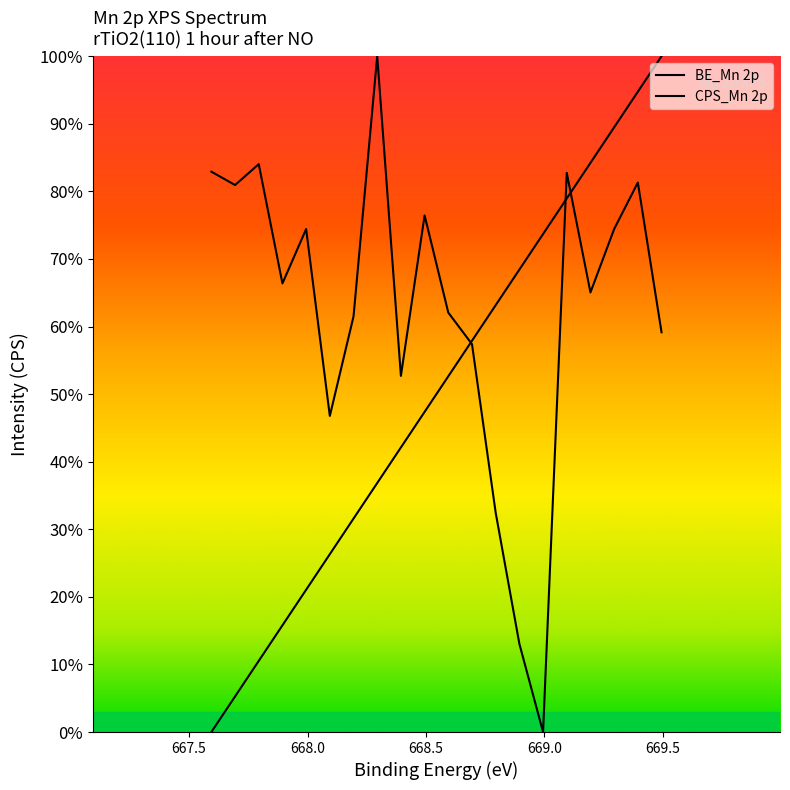

Which series has the largest total across all categories?

CPS_Mn 2p